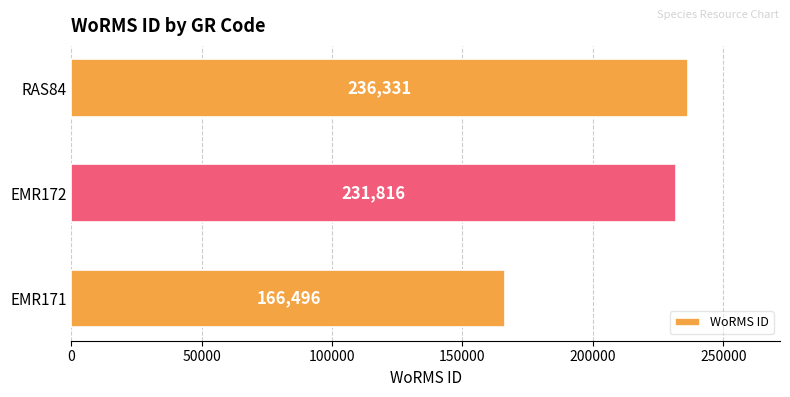

What is the difference between the maximum and minimum values?

69835